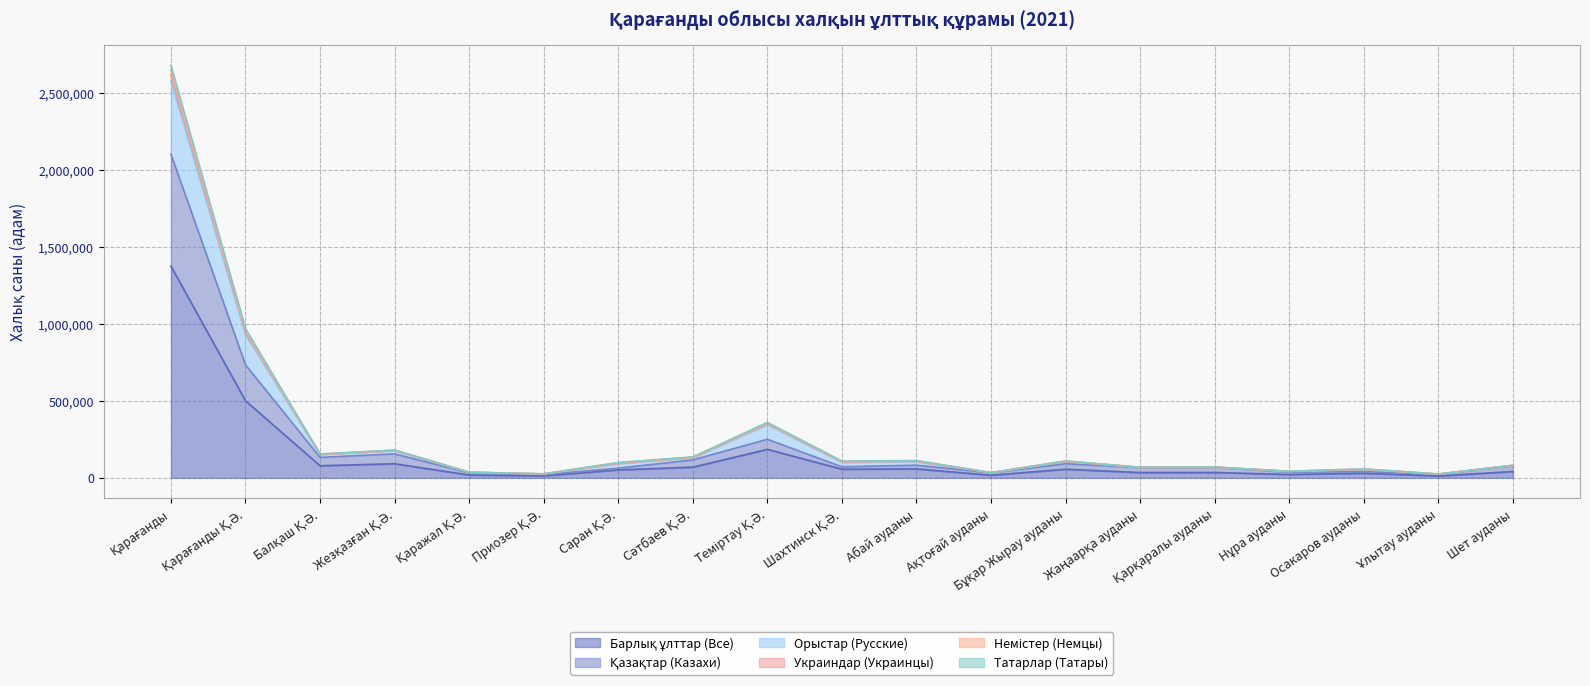

The value of Қазақтар (Казахи) at Ақтоғай ауданы is 32820. True or false?

True